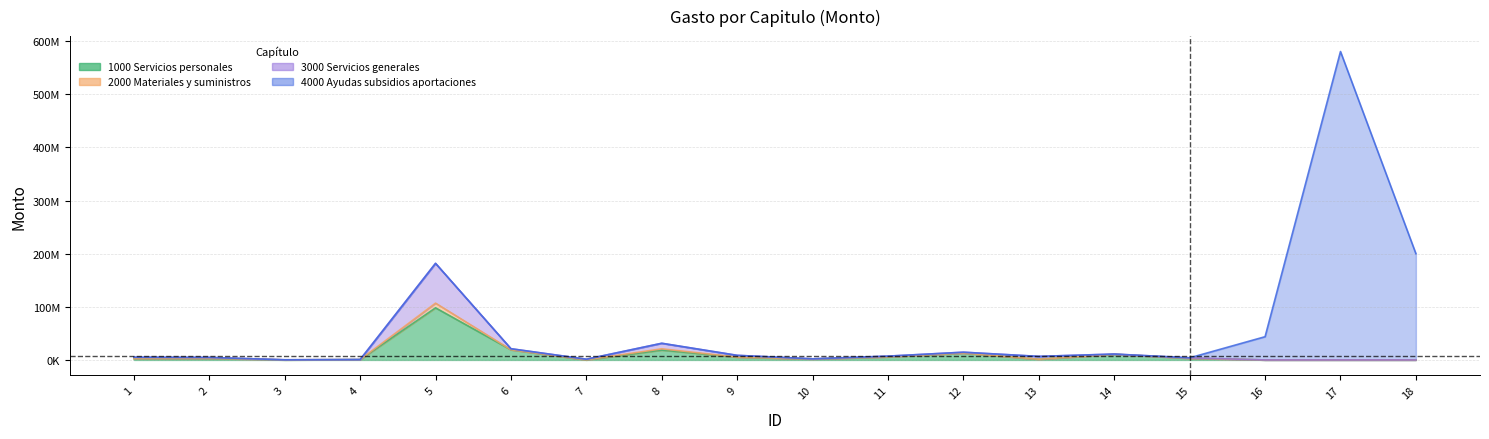

Is the value of 1000 Servicios personales at 10 greater than the value of 2000 Materiales y suministros at 11?

No